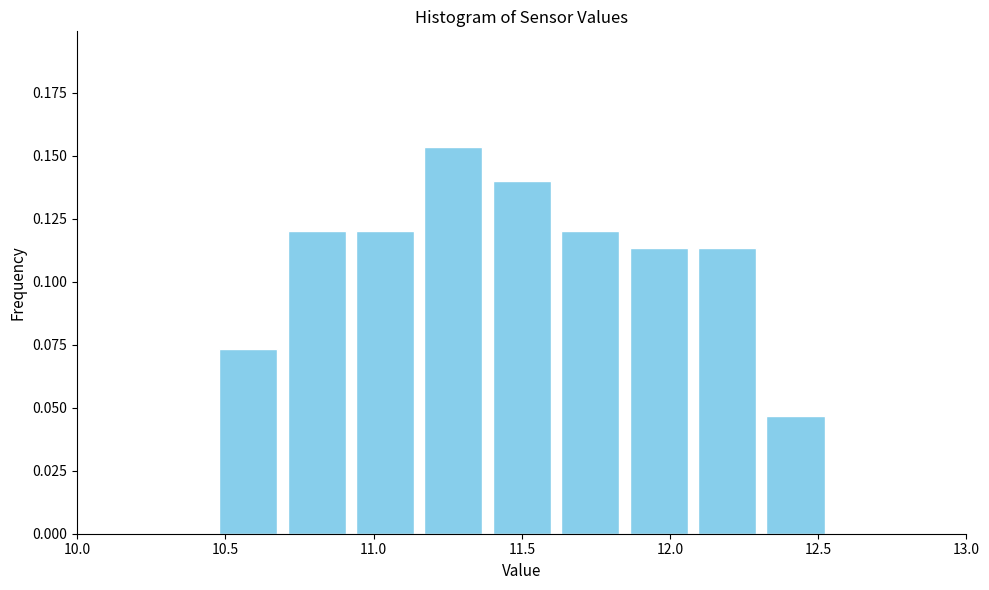

Reading left to right, list every bar in this chart as the range it spans on the x-axis followed by its height. Neither the bar edges nor the heights are printed on the chart, so give them approximately, as read against the axes.

10.00 to 10.25: 0
10.25 to 10.45: 0
10.45 to 10.70: 0.075
10.70 to 10.90: 0.120
10.90 to 11.15: 0.120
11.15 to 11.40: 0.155
11.40 to 11.60: 0.140
11.60 to 11.85: 0.120
11.85 to 12.10: 0.115
12.10 to 12.30: 0.115
12.30 to 12.55: 0.045
12.55 to 12.75: 0
12.75 to 13.00: 0